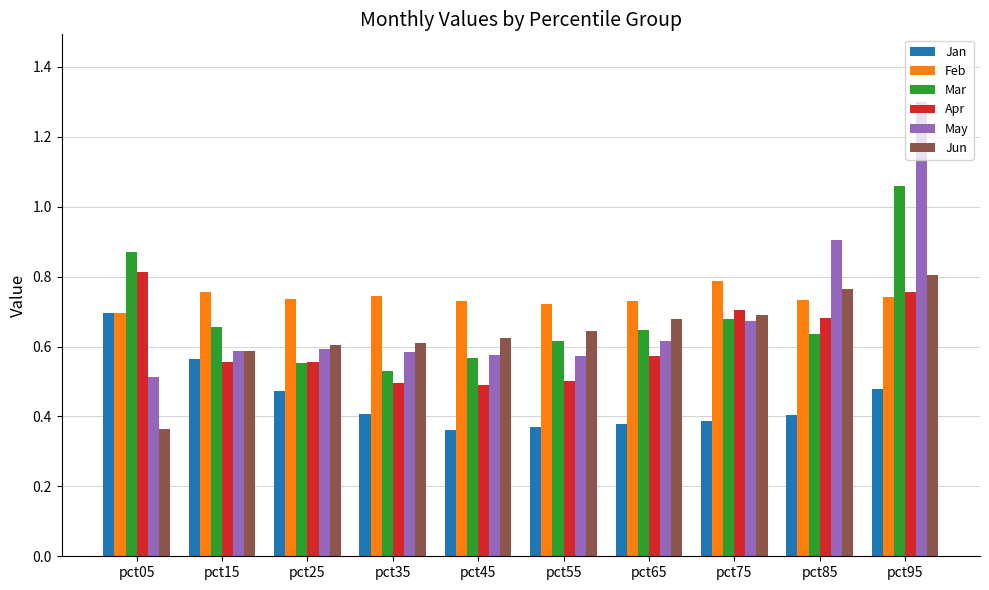

What is the total value across all series at pct35?

3.4